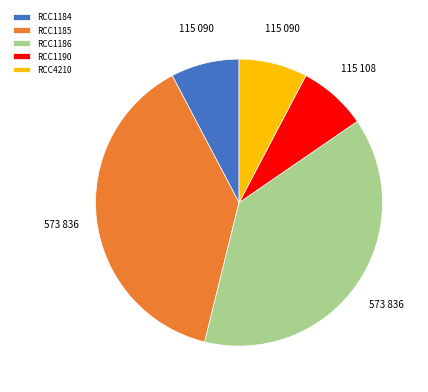

What is the ratio of the value at RCC1185 to the value at RCC4210?

5.0